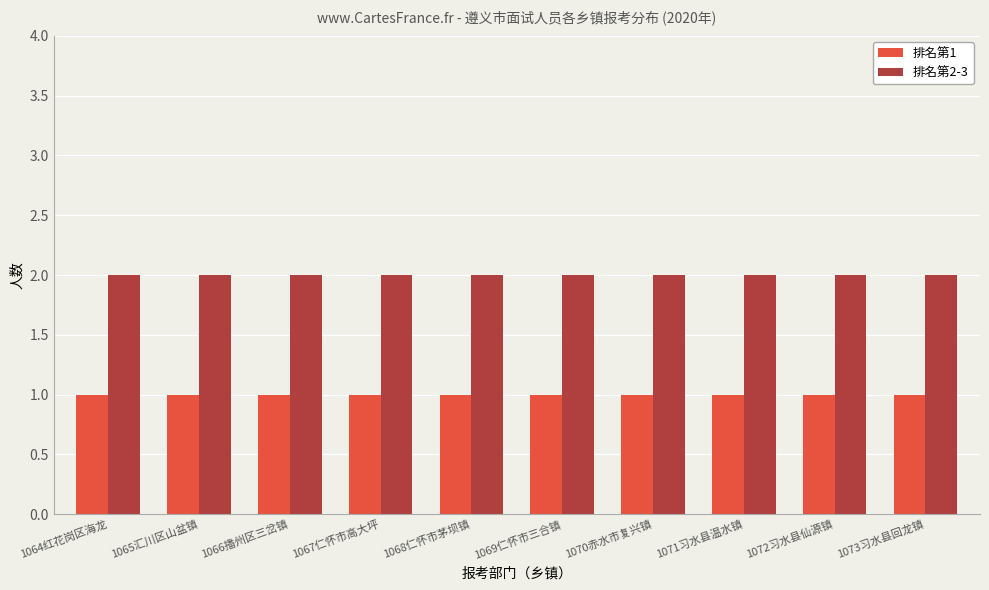

Is the value of 排名第2-3 at 1068仁怀市茅坝镇 greater than the value of 排名第1 at 1066播州区三岔镇?

Yes